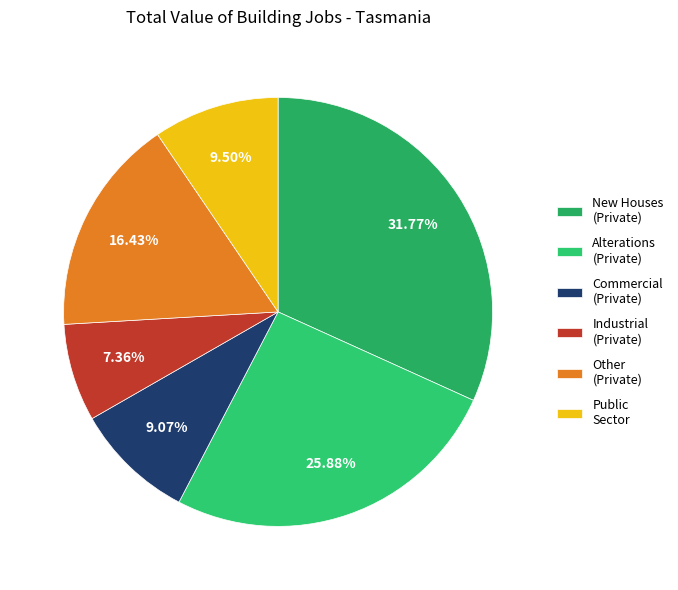

Is there a majority slice in this chart?

No